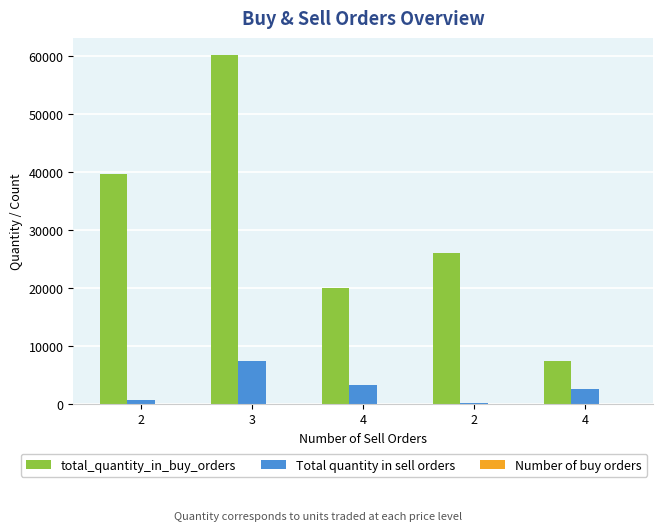

Are the bars horizontal?

No